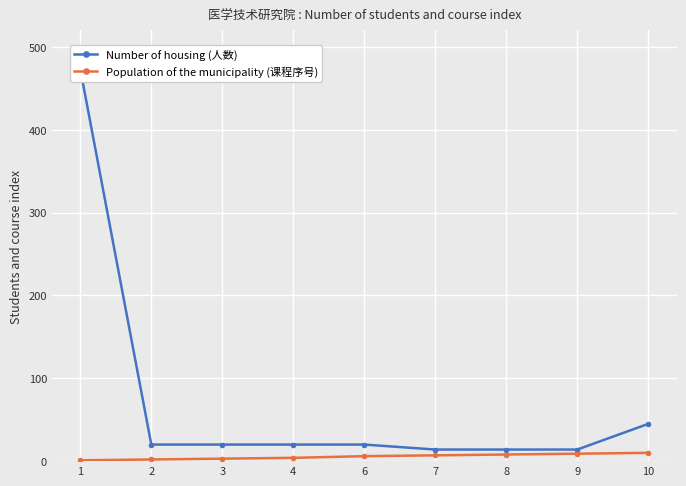

Is it true that Population of the municipality (课程序号) equals 3 at 4?

False